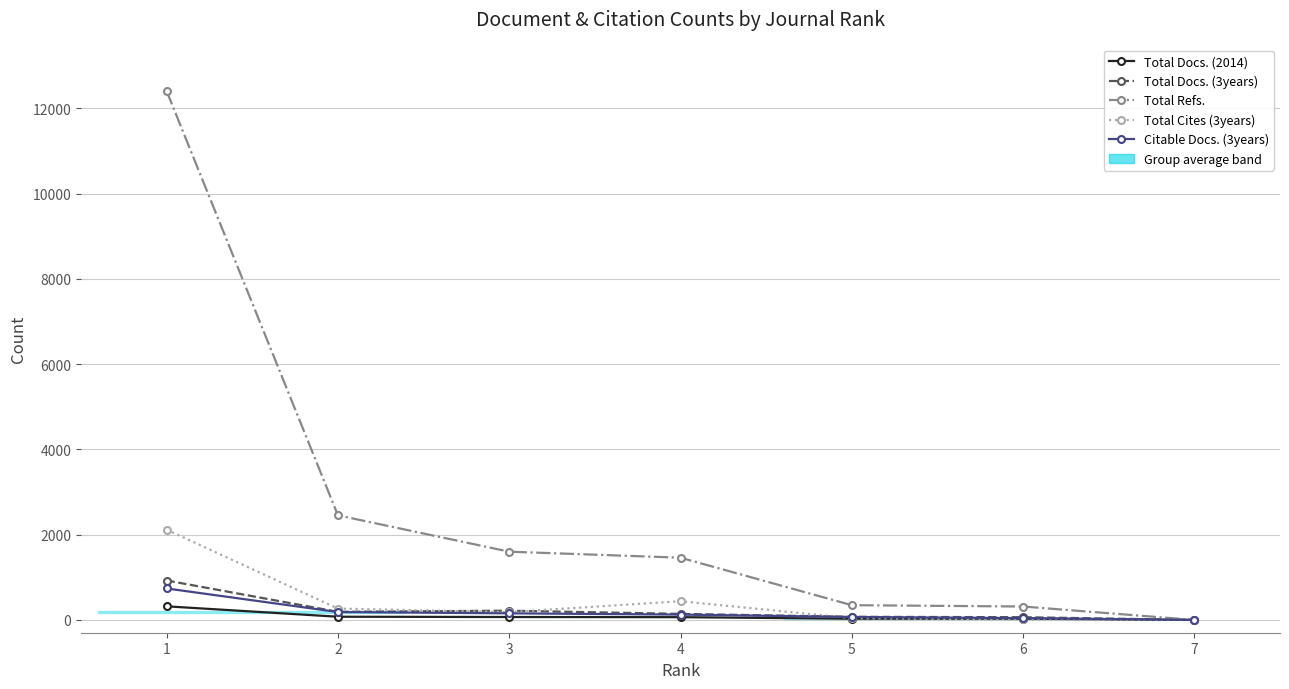

How many lines are shown in the chart?

5